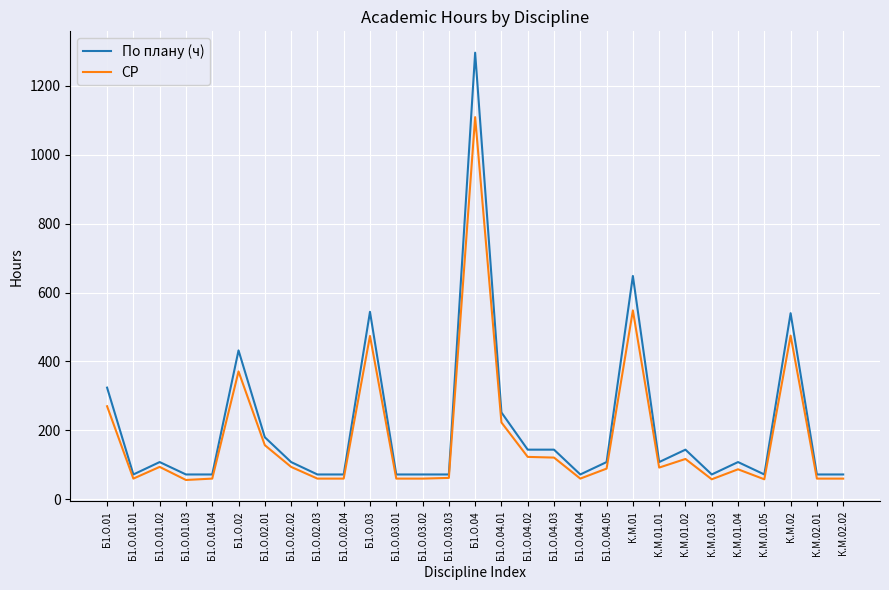

List the series in order of their peak value, lowest first.

СР, По плану (ч)